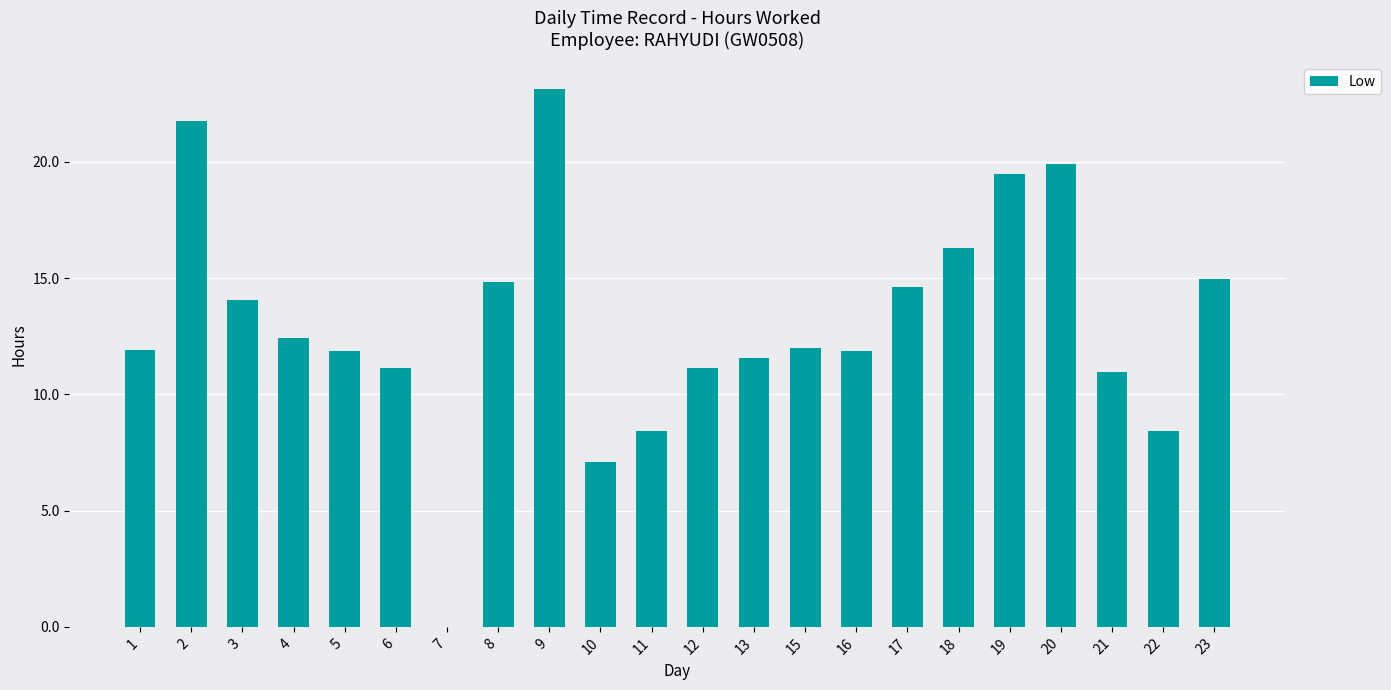

What is the sum of all values?

287.8